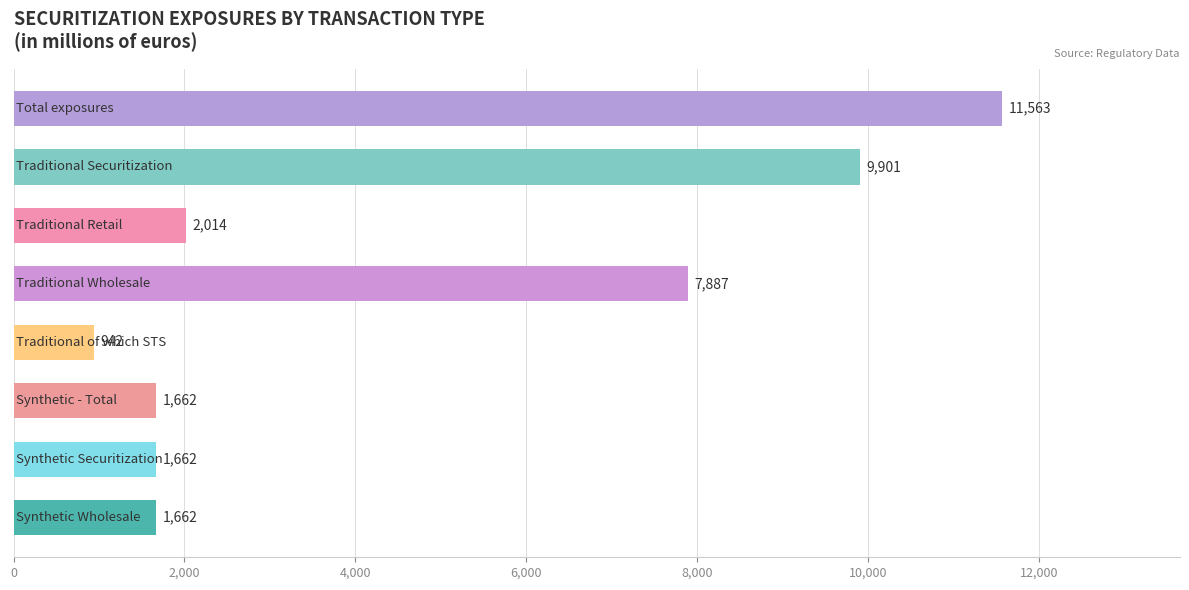

Does the chart contain stacked bars?

No